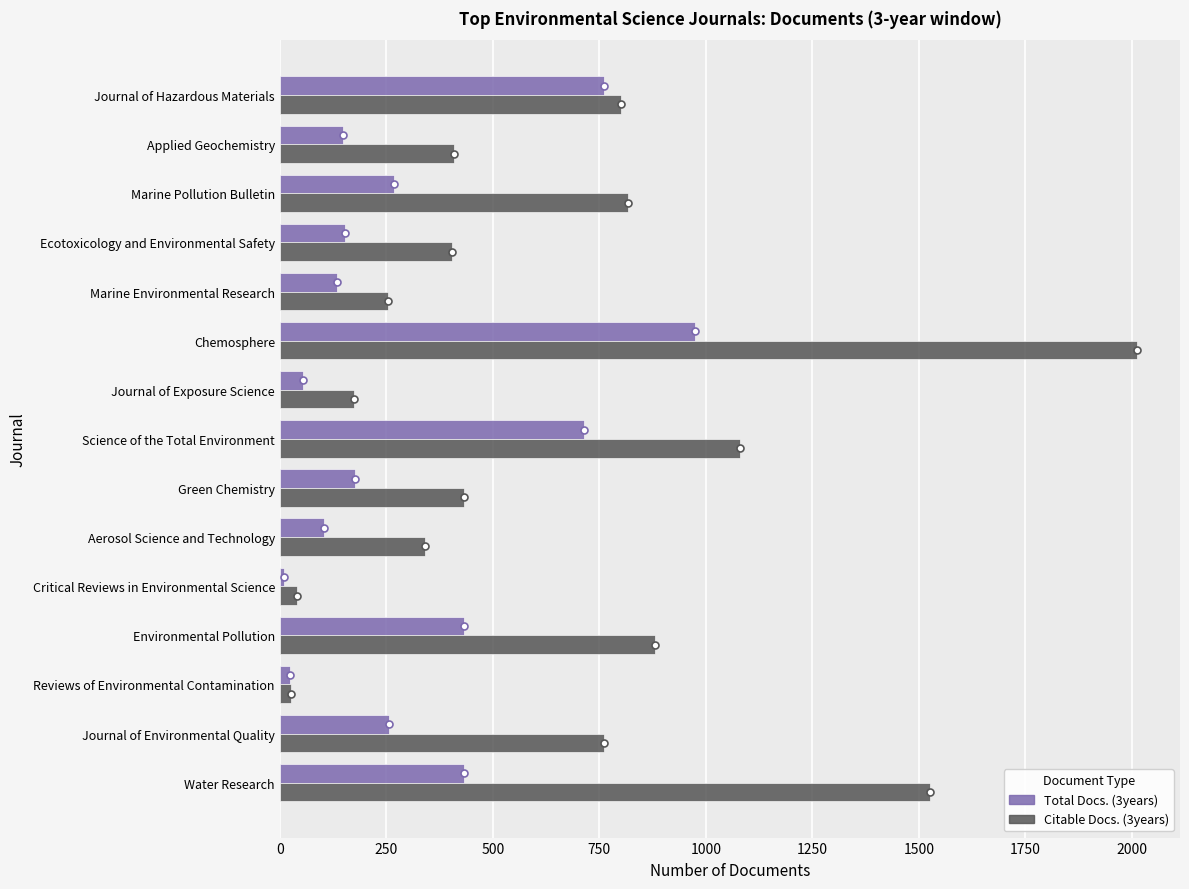

Which series has the widest spread of values?

Citable Docs. (3years)